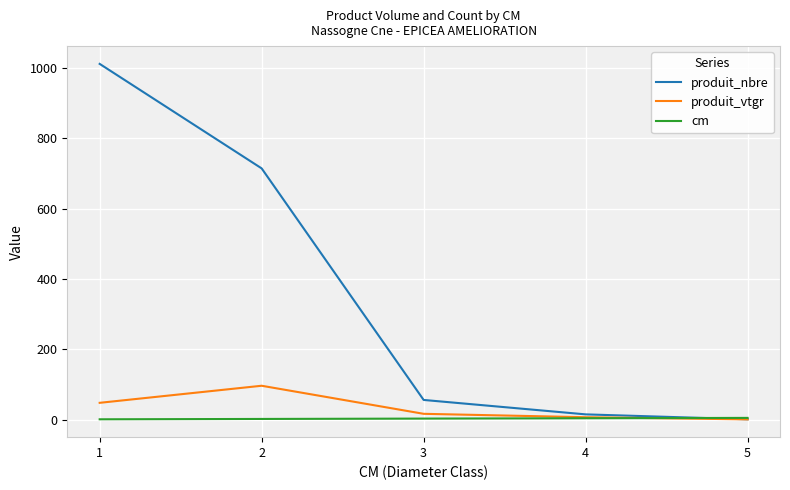

Which series changed the most between 1 and 2?

produit_nbre